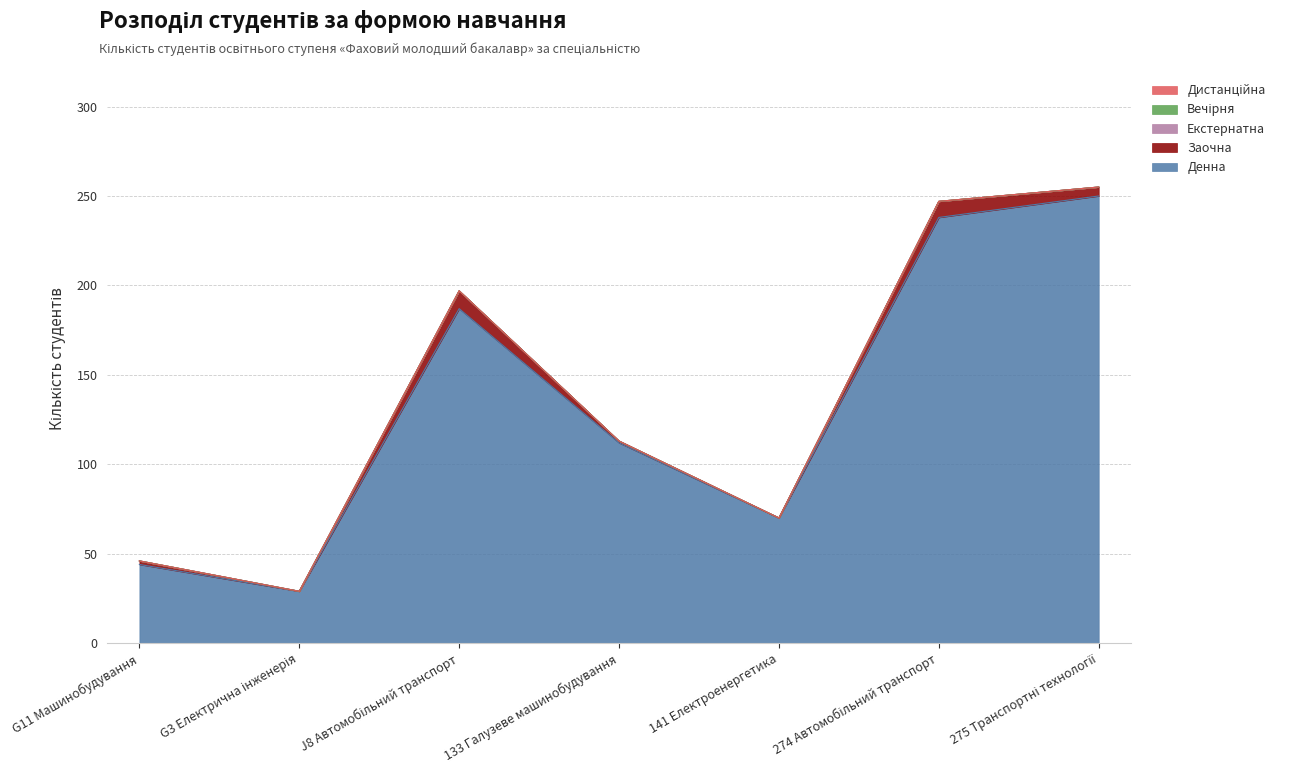

True or false: Заочна and Денна cross at least once.

False